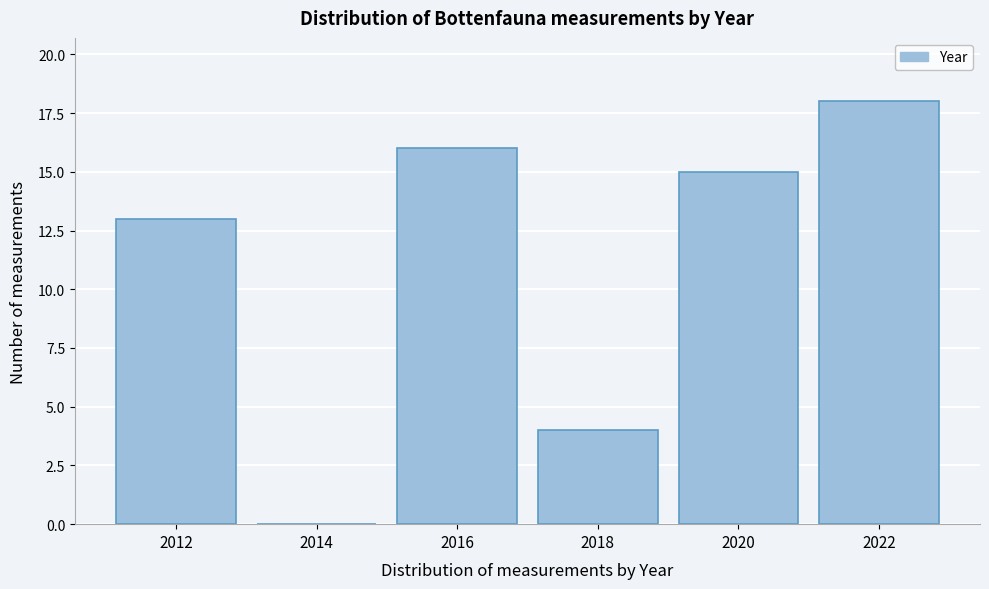

Reading right to left, transcribe all the data shown in this chart.

2022=18	2020=15	2018=4	2016=16	2014=0	2012=13